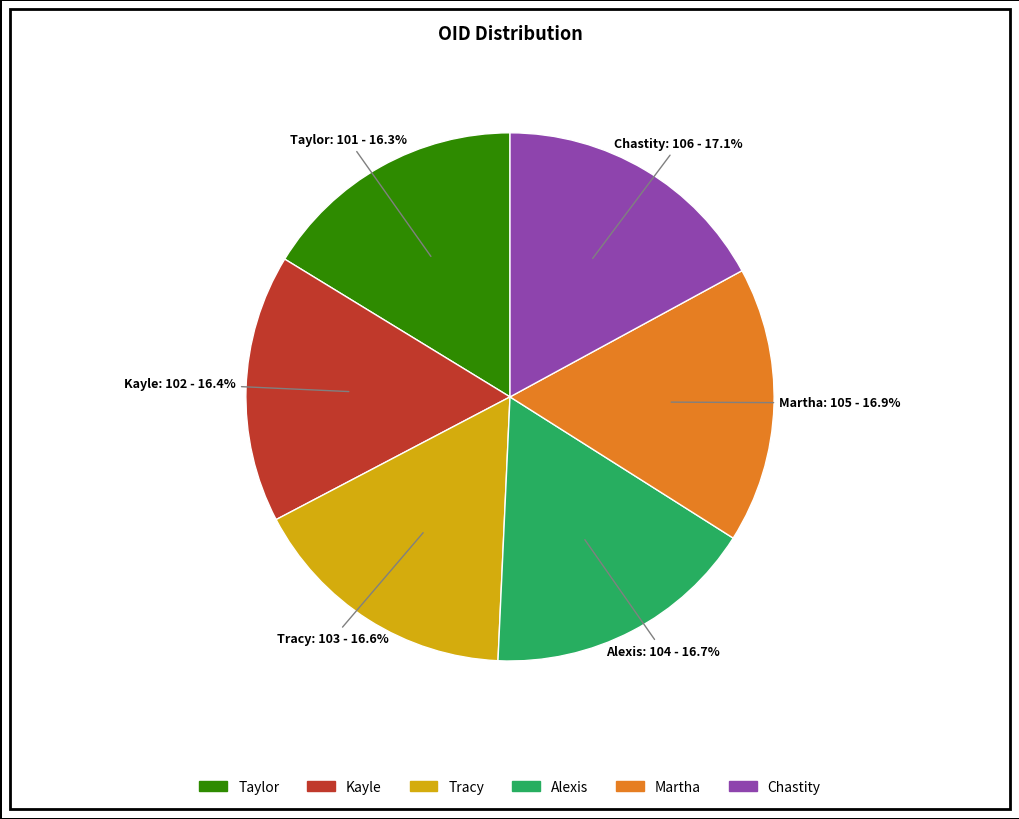

What percentage do Taylor and Tracy together represent?

32.9%